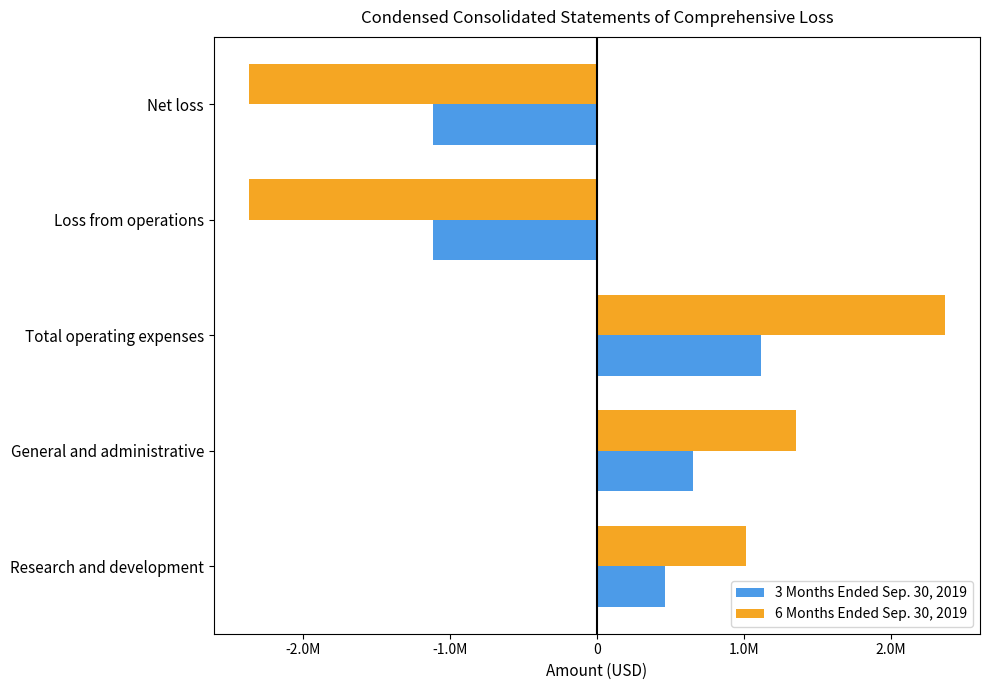

What is the greatest value displayed?

2372231